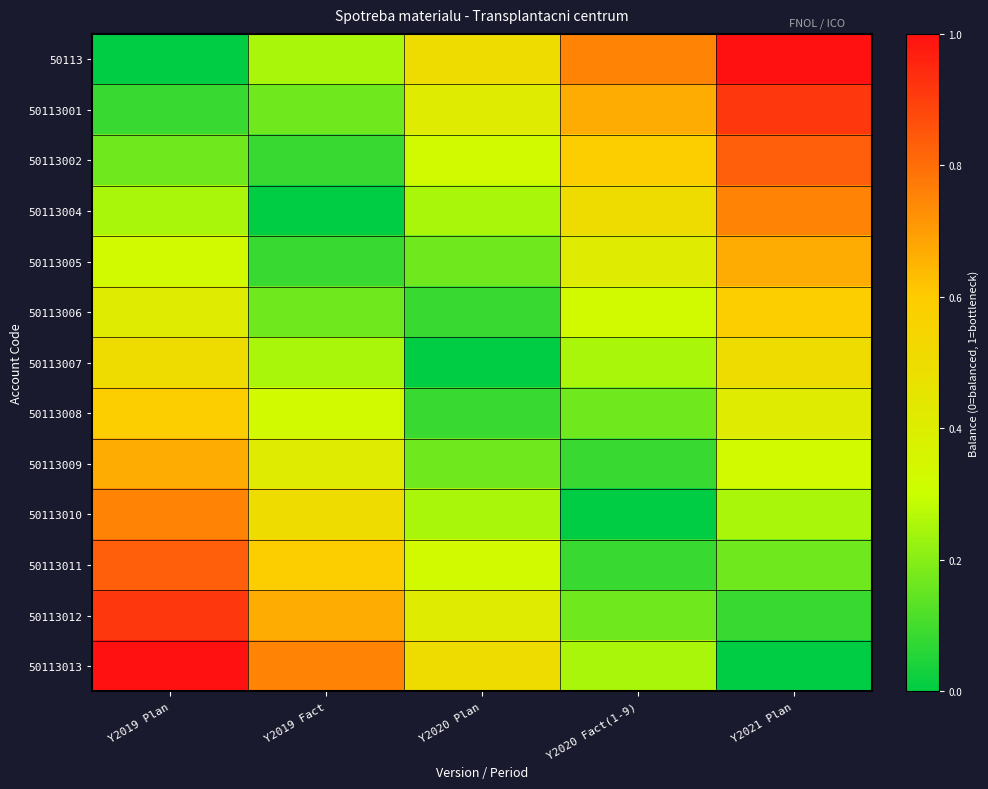

Which label corresponds to the smallest value in the chart?

Y2019 Plan